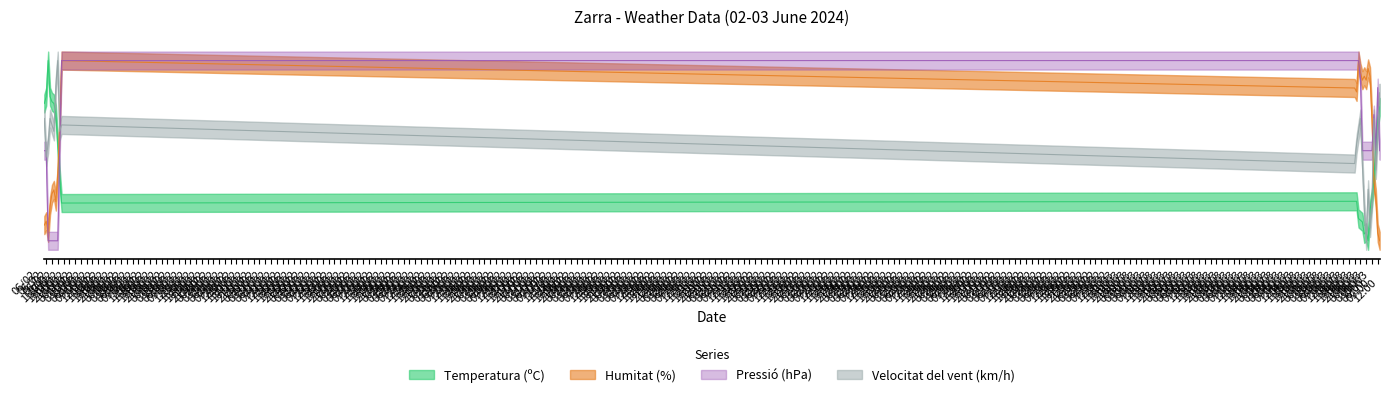

The Pressió (hPa) series shows 74.2 at 06/03 09:00. True or false?

False